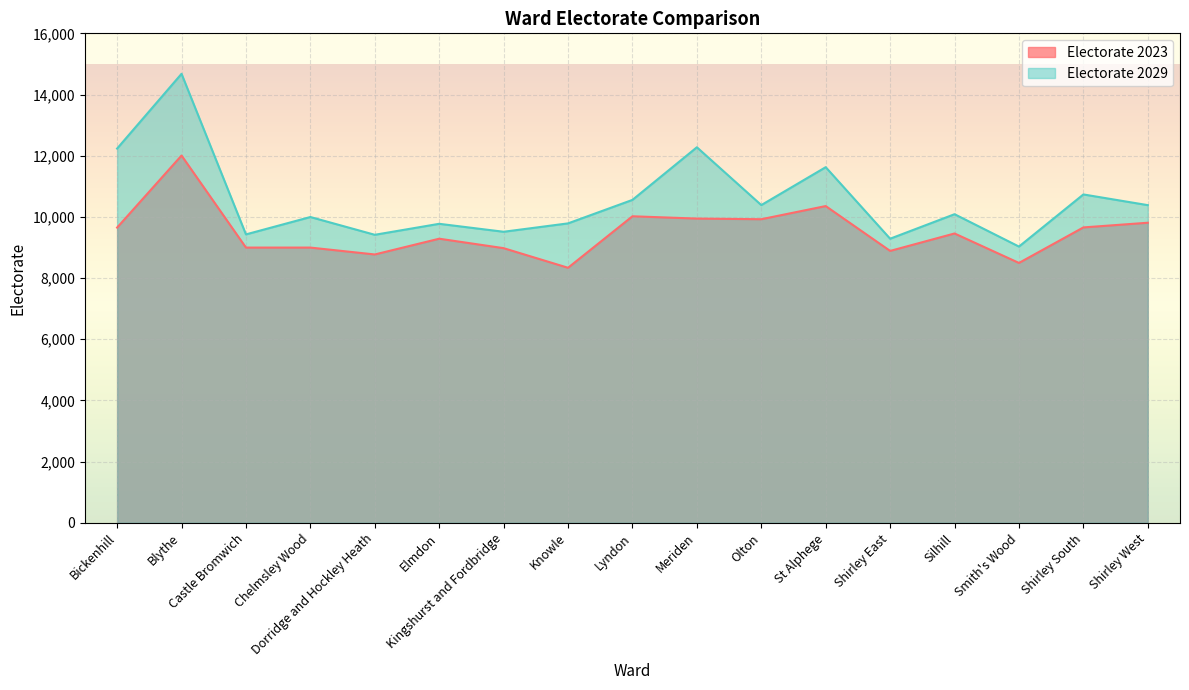

Is it true that Electorate 2029 equals 9428 at Castle Bromwich?

True